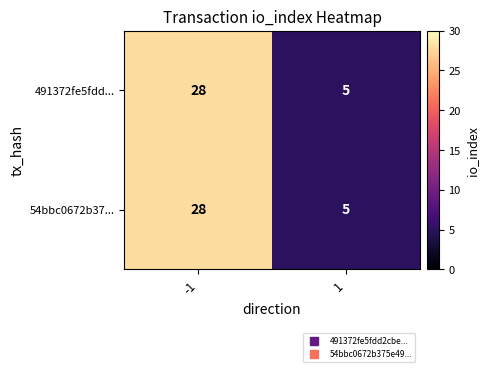

What is the difference between the 54bbc0672b37... values at -1 and 1?

23